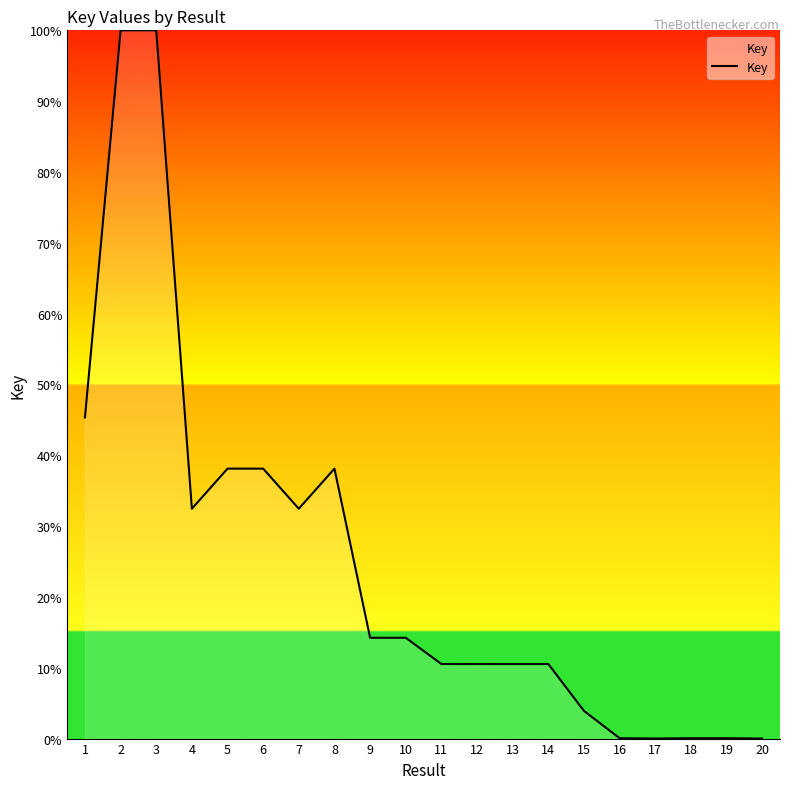

At which category does the data reach its first local valley?

4